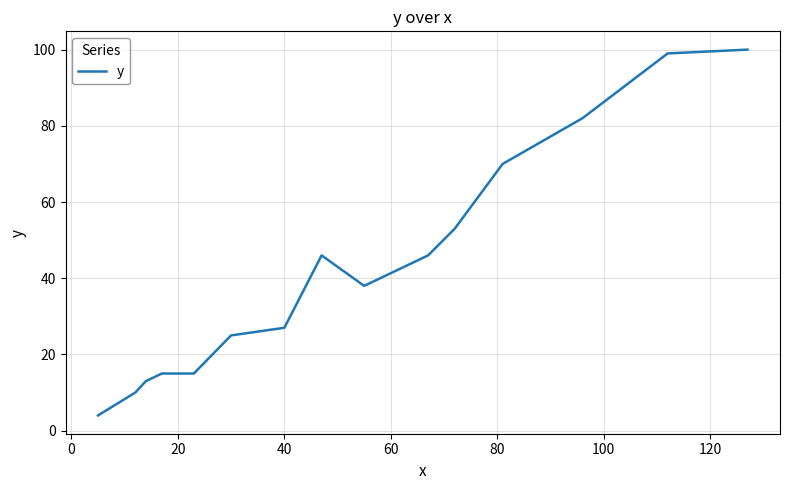

What is the maximum value shown in the chart?

100